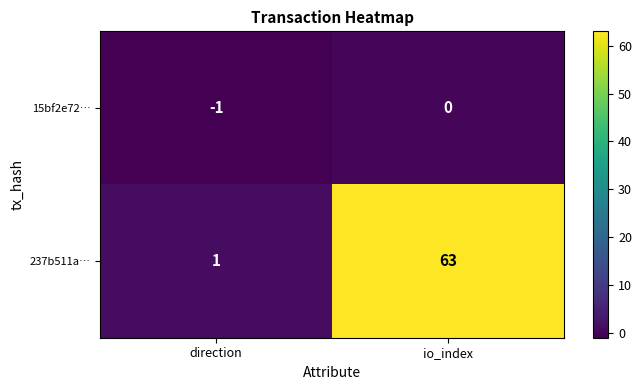

At which label is 15bf2e72… closest to 0?

io_index